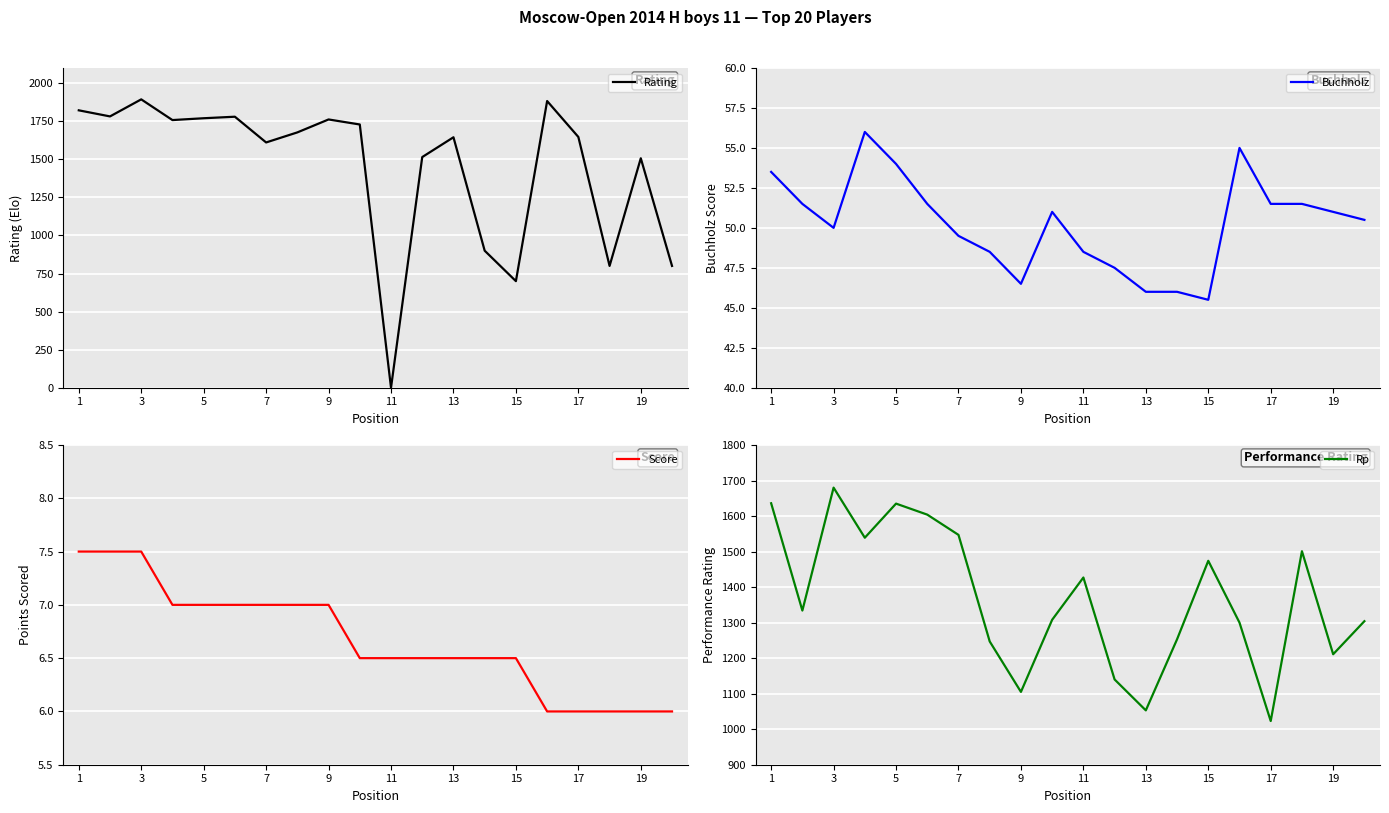

What are all the series names shown in the legend?

Rating, Buchholz, Score, Rp